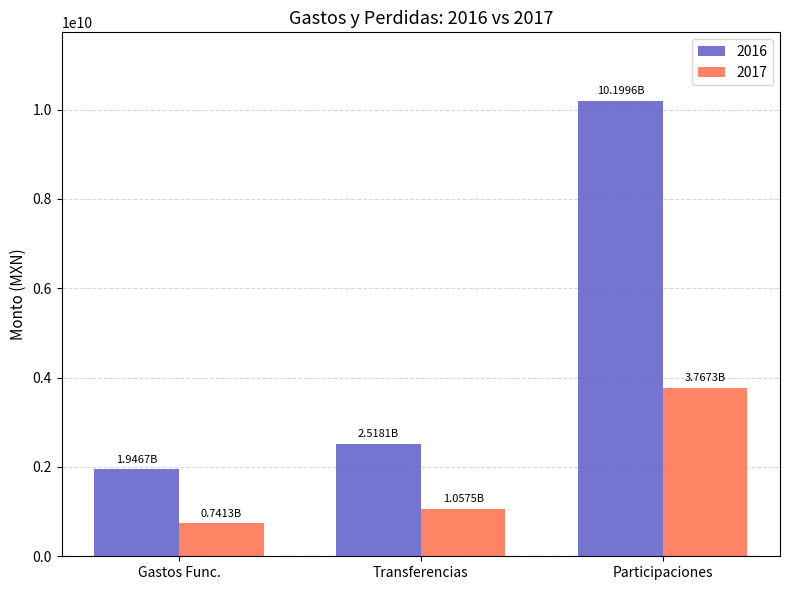

What are all the series names shown in the legend?

2016, 2017